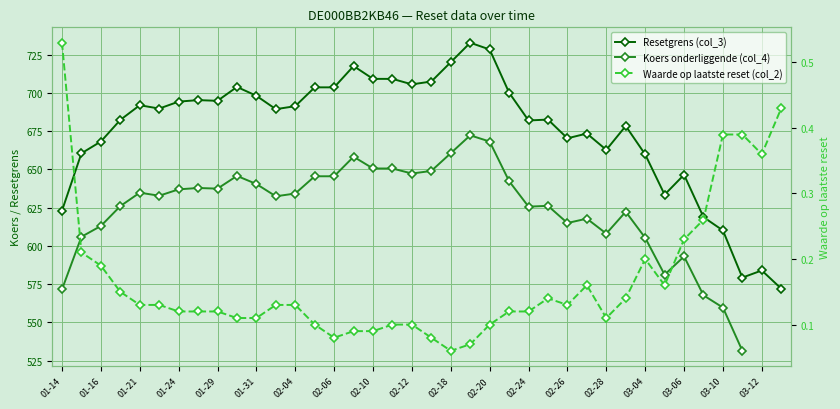

What value does the Waarde op laatste reset (col_2) series have at 02-26?

0.1